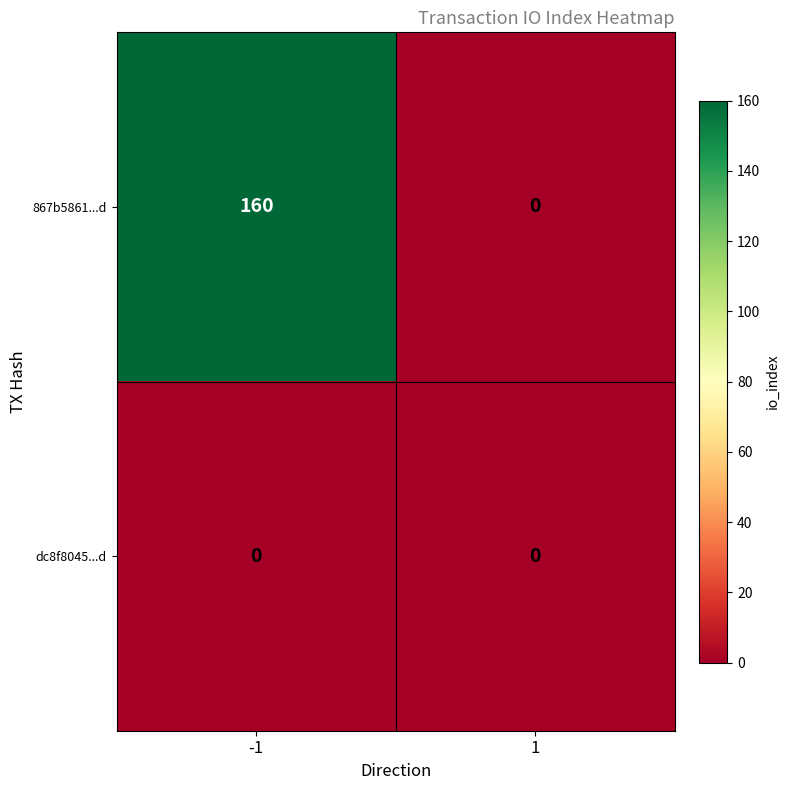

What is the difference between the highest and lowest values at -1?

160